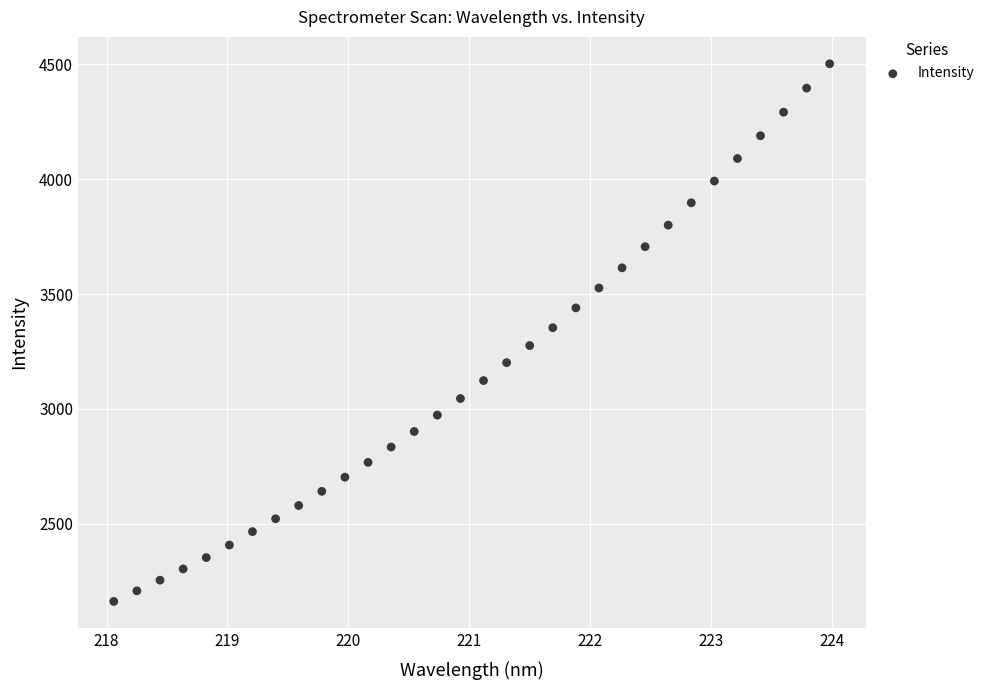

What is the range of X values (max minus min)?

5.9